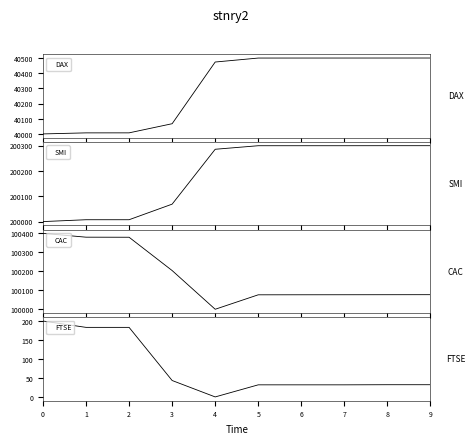

Rank the series by their maximum value, from lowest to highest.

FTSE, DAX, CAC, SMI